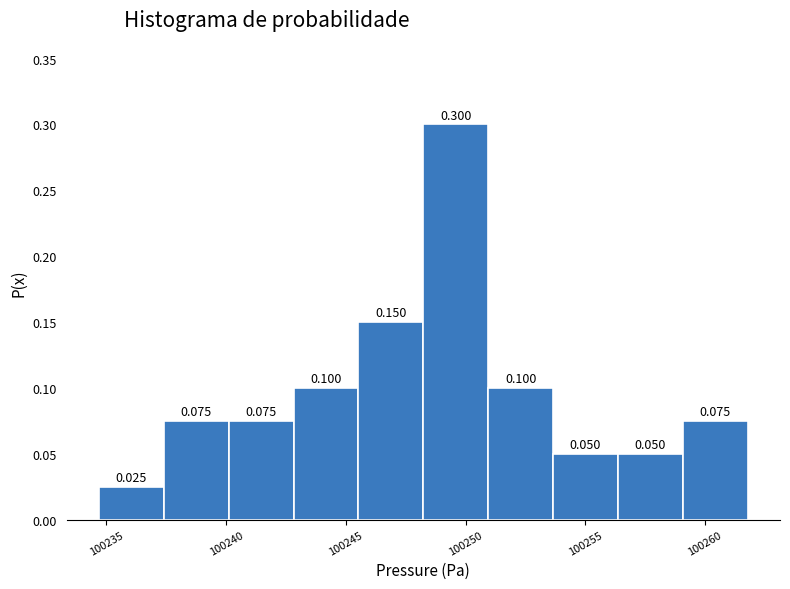

Which range on the x-axis has the tallest bar?

100248.0 to 100251.0